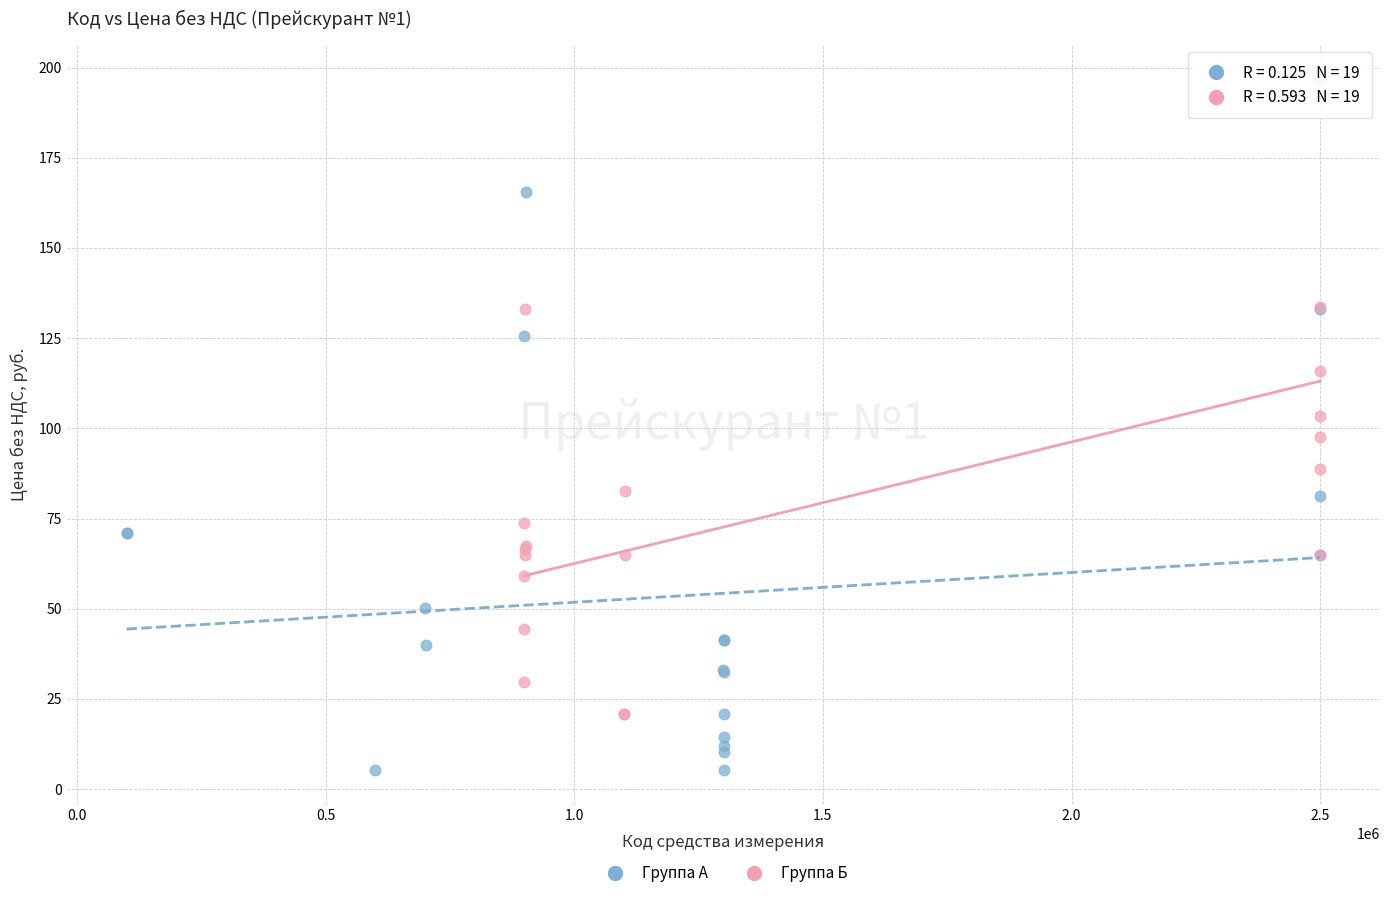

What are all the series names shown in the legend?

Группа А, Группа Б